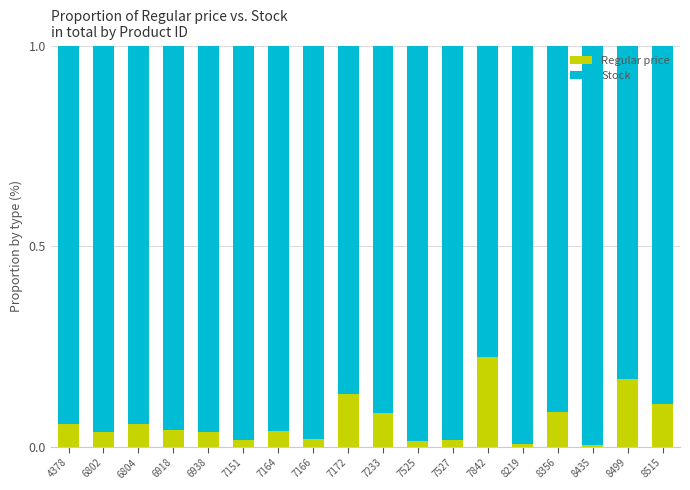

The value of Regular price at 8499 is 0.1. True or false?

False